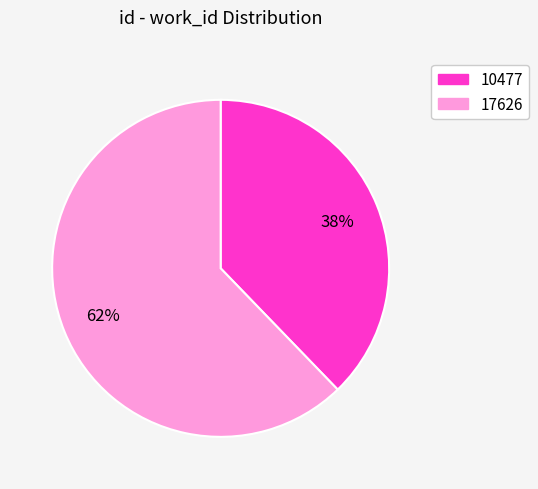

True or false: 17626 accounts for 62% of the total.

True